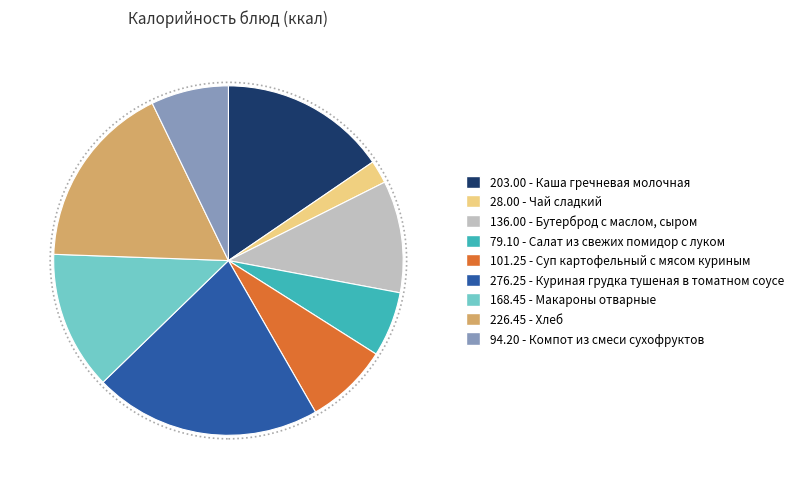

Is there any slice that represents more than half of the pie?

No